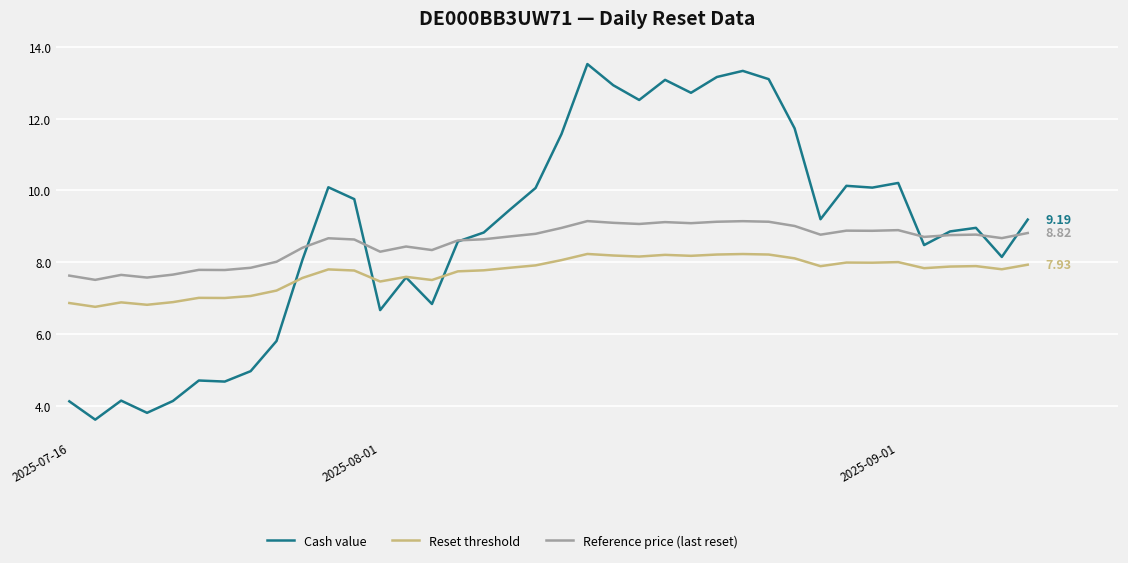

List the series in order of their peak value, highest first.

Cash value, Reference price (last reset), Reset threshold